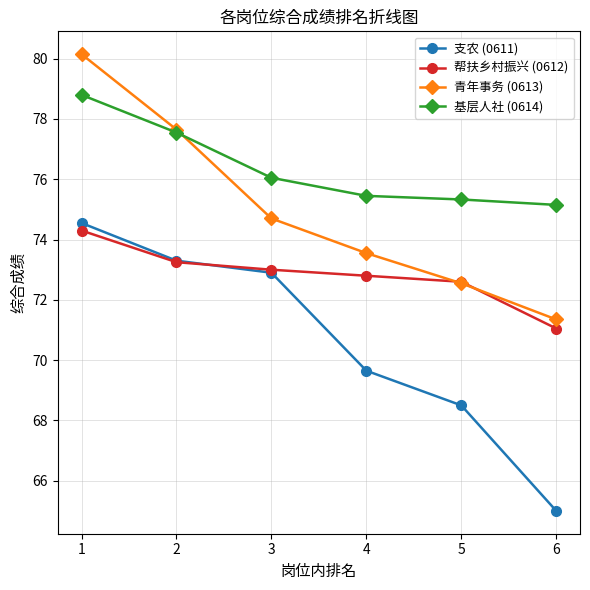

At which label is 帮扶乡村振兴 (0612) closest to 72?

5